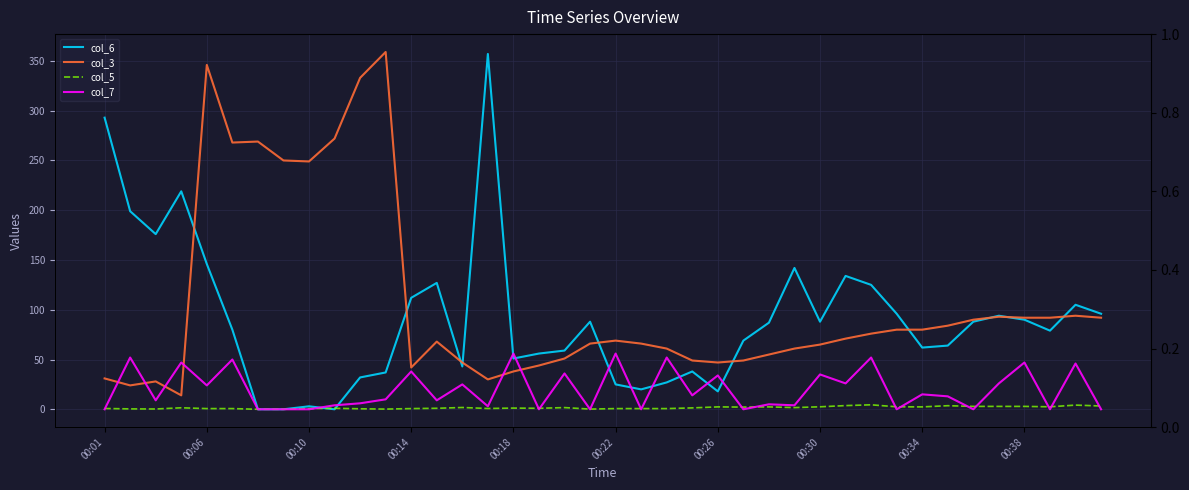

Reading left to right, transcribe all the data shown in this chart.

col_6: 293.0	199.0	176.0	219.0	146.0	80.0	0.0	0.0	3.0	0.0	32.0	37.0	112.0	127.0	43.0	357.0	51.0	56.0	59.0	88.0	25.0	20.0	27.0	38.0	18.0	69.0	87.0	142.0	88.0	134.0	125.0	96.0	62.0	64.0	88.0	94.0	90.0	79.0	105.0	96.0
col_3: 31.0	24.0	28.0	14.0	346.0	268.0	269.0	250.0	249.0	272.0	333.0	359.0	42.0	68.0	47.0	30.0	38.0	44.0	51.0	66.0	69.0	66.0	61.0	49.0	47.0	49.0	55.0	61.0	65.0	71.0	76.0	80.0	80.0	84.0	90.0	93.0	92.0	92.0	94.0	92.0
col_5: 0.8	0.4	0.3	1.5	0.7	0.7	0.0	0.0	0.7	1.0	0.5	0.2	0.7	1.0	1.8	0.8	1.2	1.0	1.7	0.2	0.7	0.7	0.7	1.4	2.4	2.2	2.4	1.7	2.5	3.7	4.5	2.5	2.4	3.6	2.9	2.9	2.9	2.5	4.2	3.3
col_7: 0.0	52.0	9.0	47.0	24.0	50.0	0.0	0.0	0.0	4.0	6.0	10.0	38.0	9.0	25.0	3.0	56.0	0.0	36.0	0.0	56.0	0.0	52.0	14.0	34.0	0.0	5.0	4.0	35.0	26.0	52.0	0.0	15.0	13.0	0.0	26.0	47.0	0.0	46.0	0.0